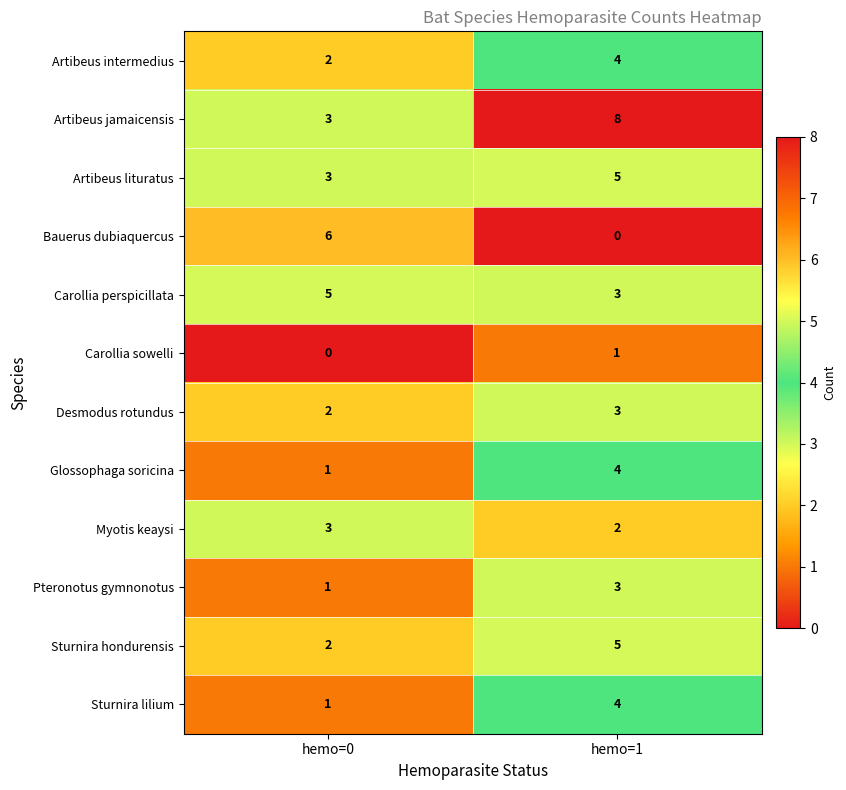

What is the maximum value shown in the chart?

8